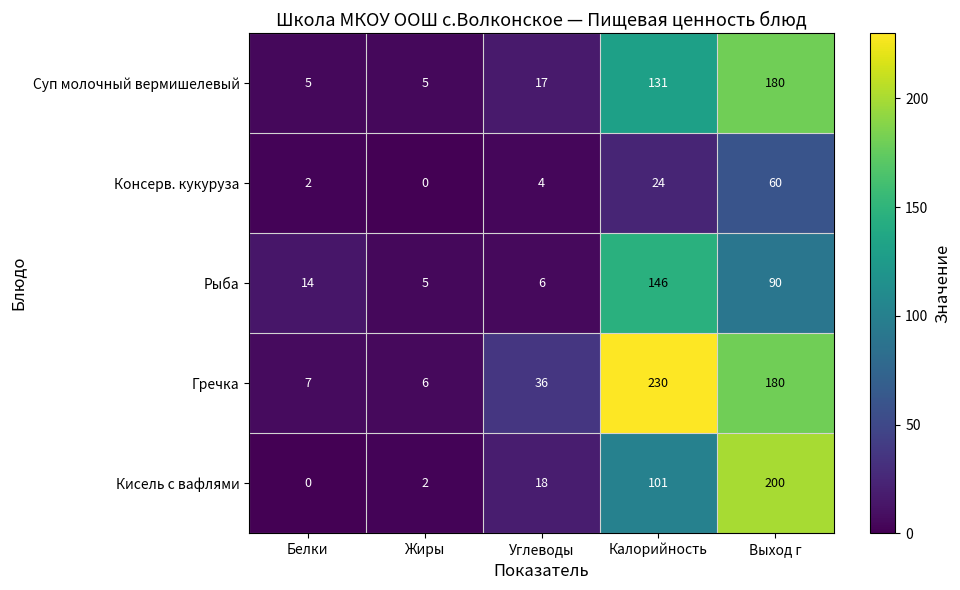

What is the highest value of the Суп молочный вермишелевый series?

180